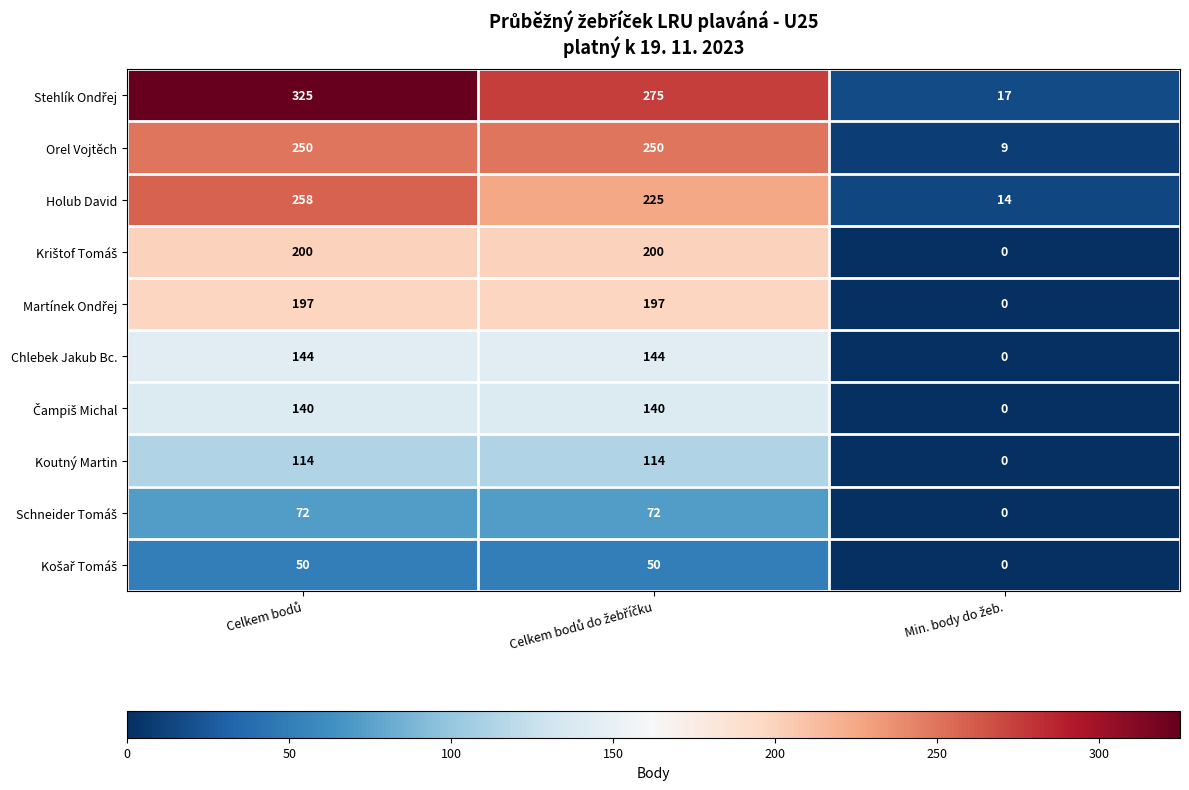

What is the sum of all Chlebek Jakub Bc. values?

288